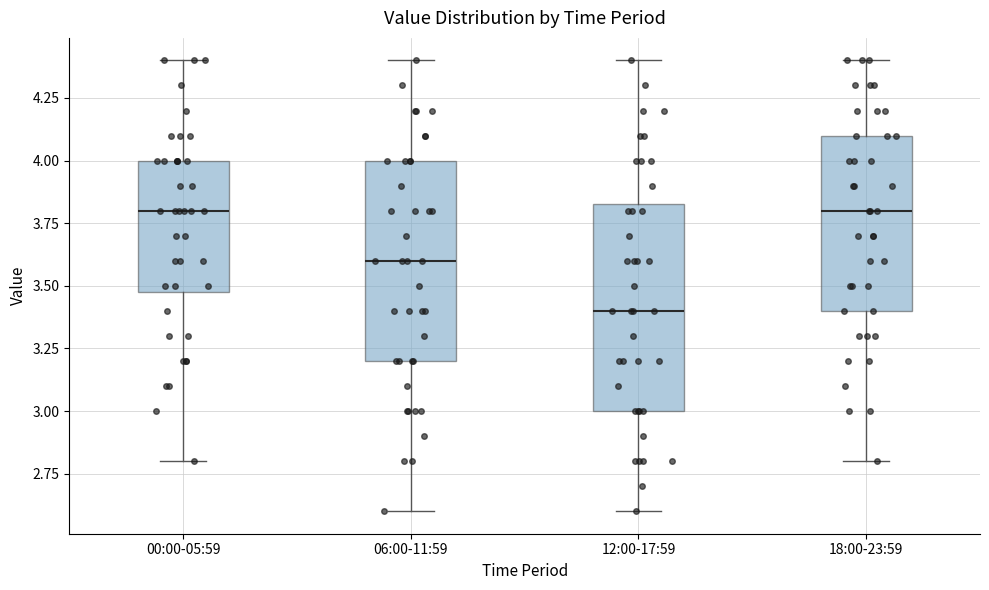

Reading left to right, transcribe this box plot: for each box, give where its median line is, the range the box spans, and where its two whiskers end, as read against the y-axis. The values are not printed on the chart, so give them approximately, as read against the axis.

00:00-05:59: median 3.80, box 3.50 to 4.00, whiskers 2.80 to 4.40
06:00-11:59: median 3.60, box 3.20 to 4.00, whiskers 2.60 to 4.40
12:00-17:59: median 3.40, box 3.00 to 3.85, whiskers 2.60 to 4.40
18:00-23:59: median 3.80, box 3.40 to 4.10, whiskers 2.80 to 4.40